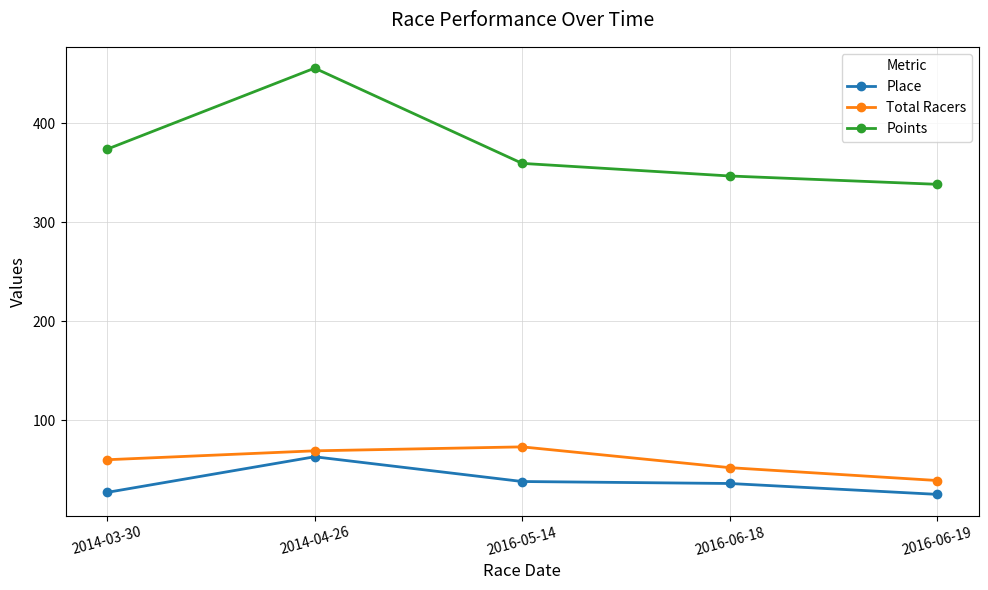

Rank the series at 2016-06-18 from highest to lowest value.

Points, Total Racers, Place